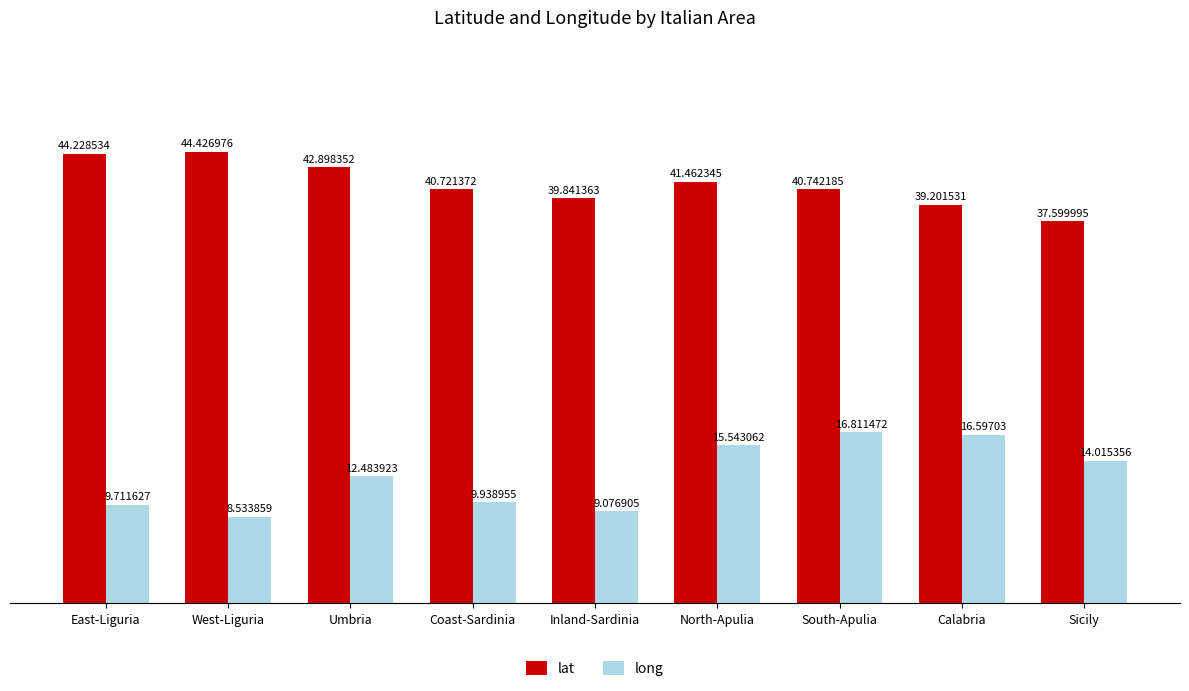

Which series has the largest total across all categories?

lat